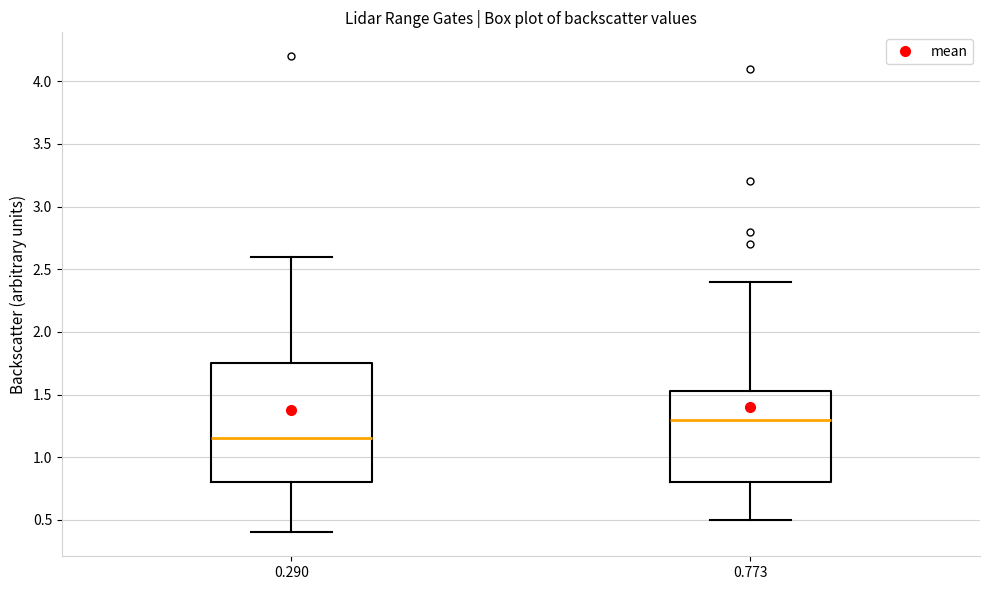

Which box has the highest median line?

0.773